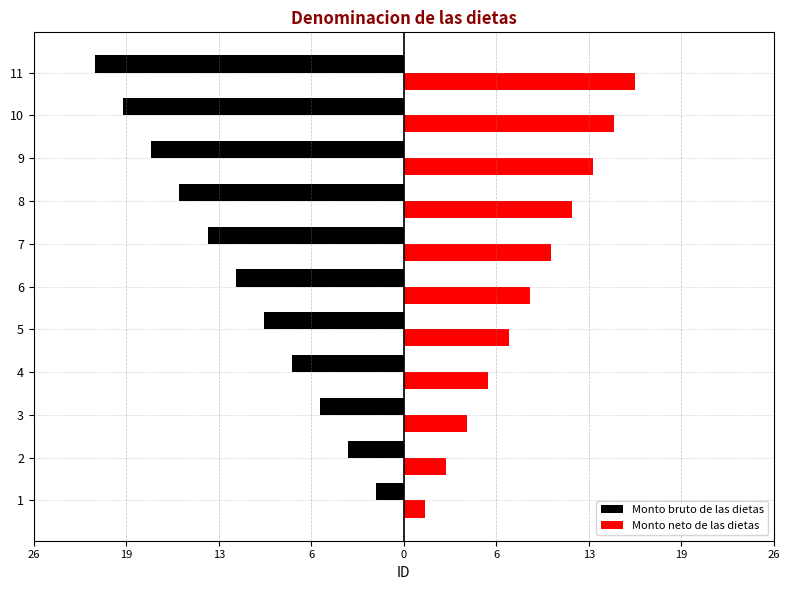

Rank the series at 10 from lowest to highest value.

Monto bruto de las dietas, Monto neto de las dietas